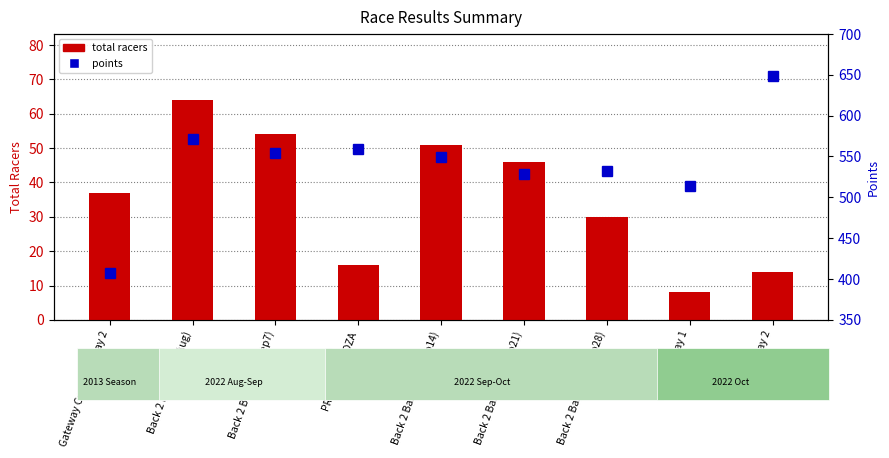

How many data points does each series have?

9